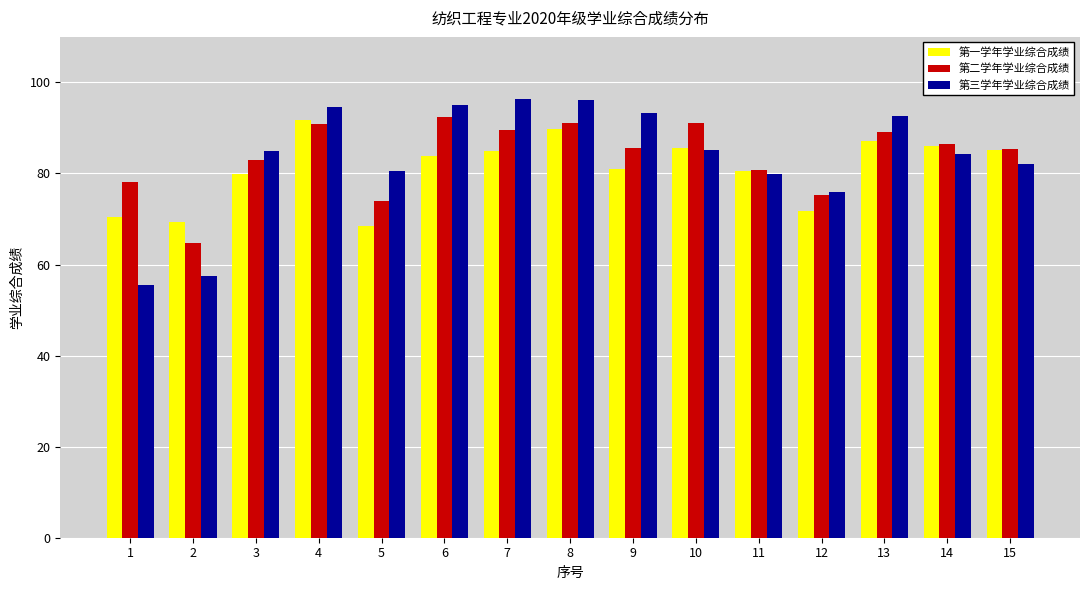

At which category does the chart reach its minimum across all series?

1